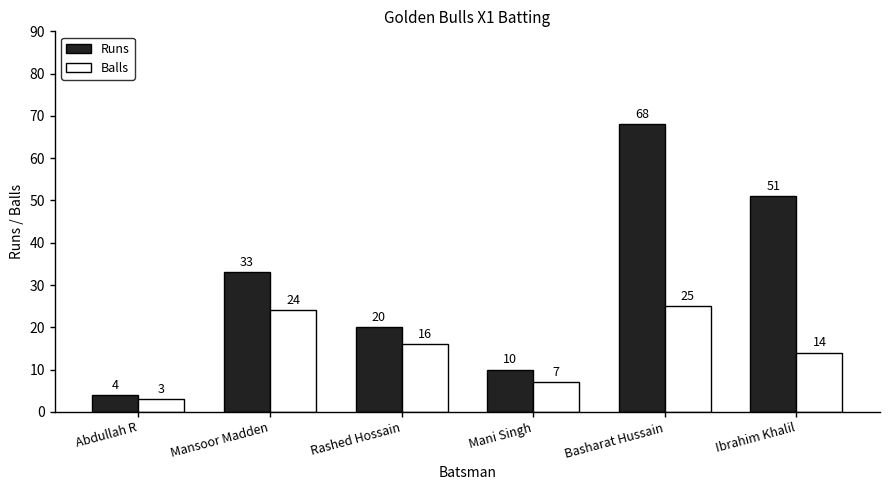

What position from the left is Basharat Hussain?

5